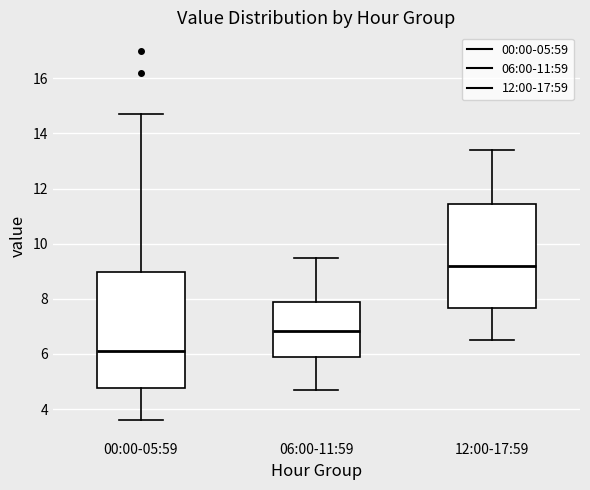

Comparing the boxes themselves (not the whiskers), which one is the tallest?

00:00-05:59